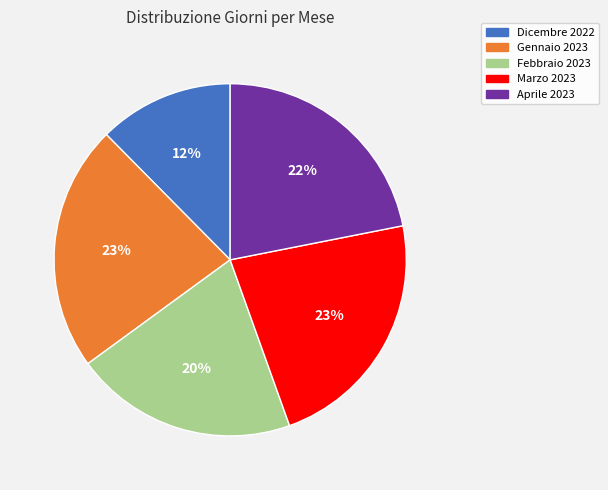

Is there any slice that represents more than half of the pie?

No